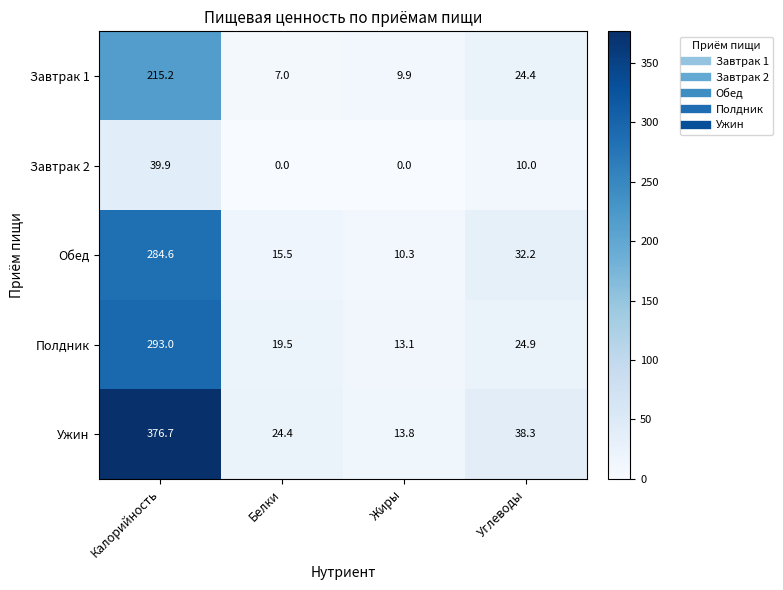

Reading right to left, extract all data points from this chart.

Завтрак 1: Углеводы=24.4	Жиры=9.9	Белки=7.0	Калорийность=215.2
Завтрак 2: Углеводы=10.0	Жиры=0.0	Белки=0.0	Калорийность=39.9
Обед: Углеводы=32.2	Жиры=10.3	Белки=15.5	Калорийность=284.6
Полдник: Углеводы=24.9	Жиры=13.1	Белки=19.5	Калорийность=293.0
Ужин: Углеводы=38.3	Жиры=13.8	Белки=24.4	Калорийность=376.7